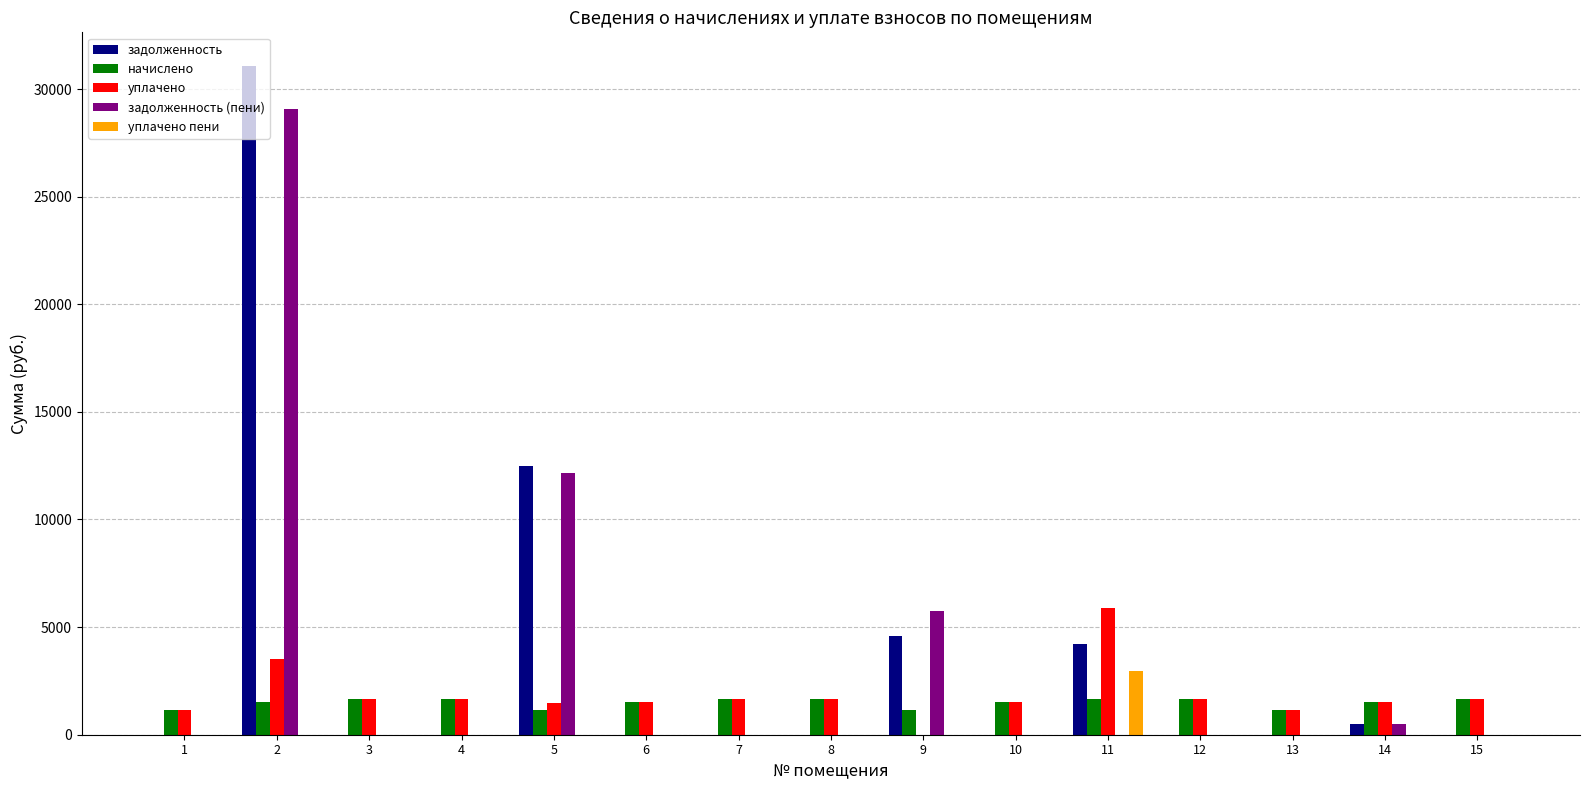

What is the spread (max minus min) of values at 10?

1522.7